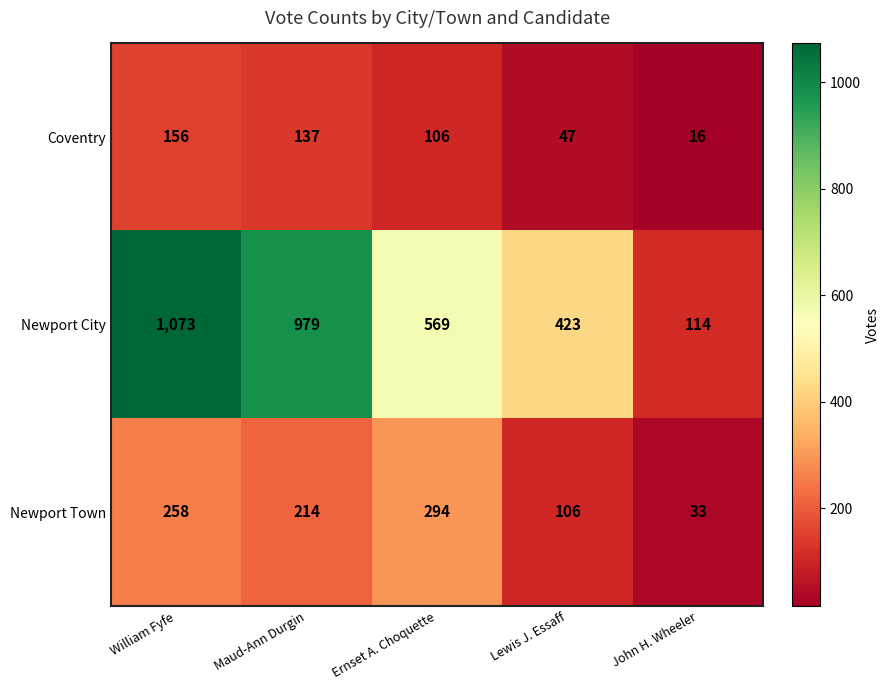

Which series changed the most between Maud-Ann Durgin and Ernset A. Choquette?

Newport City